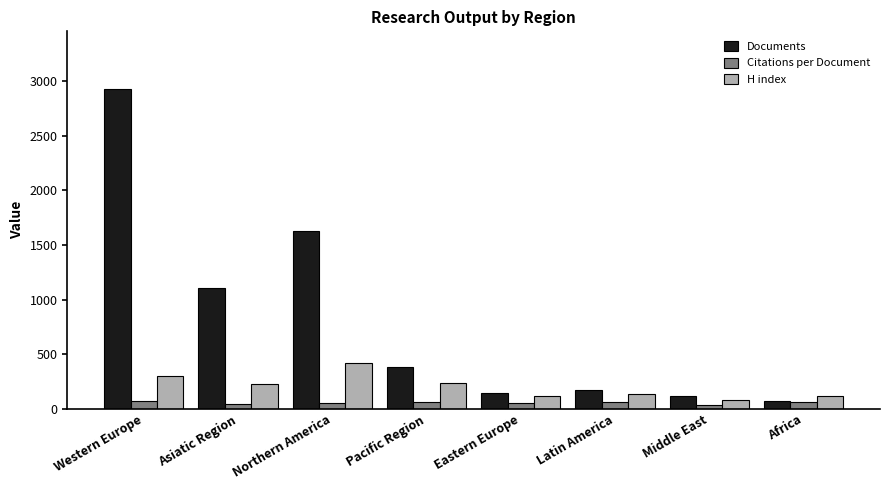

List the series in order of their peak value, lowest first.

Citations per Document, H index, Documents